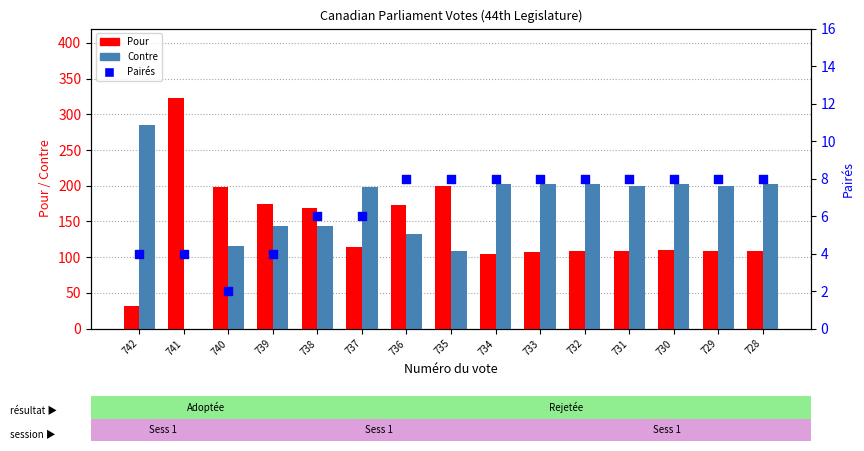

What are all the series names shown in the legend?

Pour, Contre, Pairés